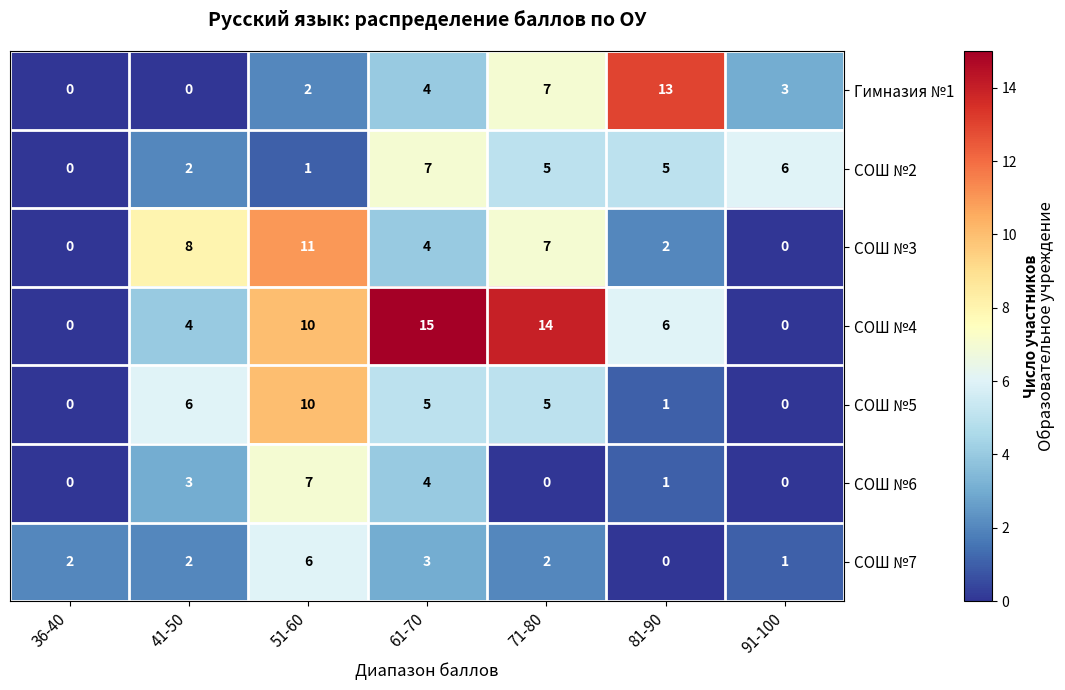

Which label corresponds to the smallest value in the chart?

36-40